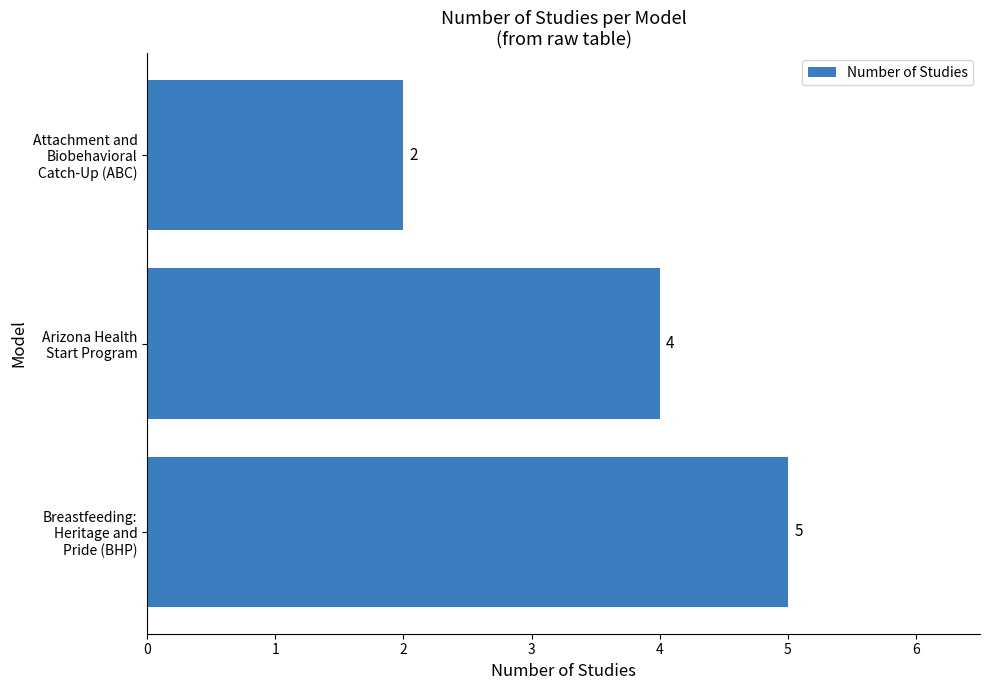

What is the difference between the maximum and minimum values?

3